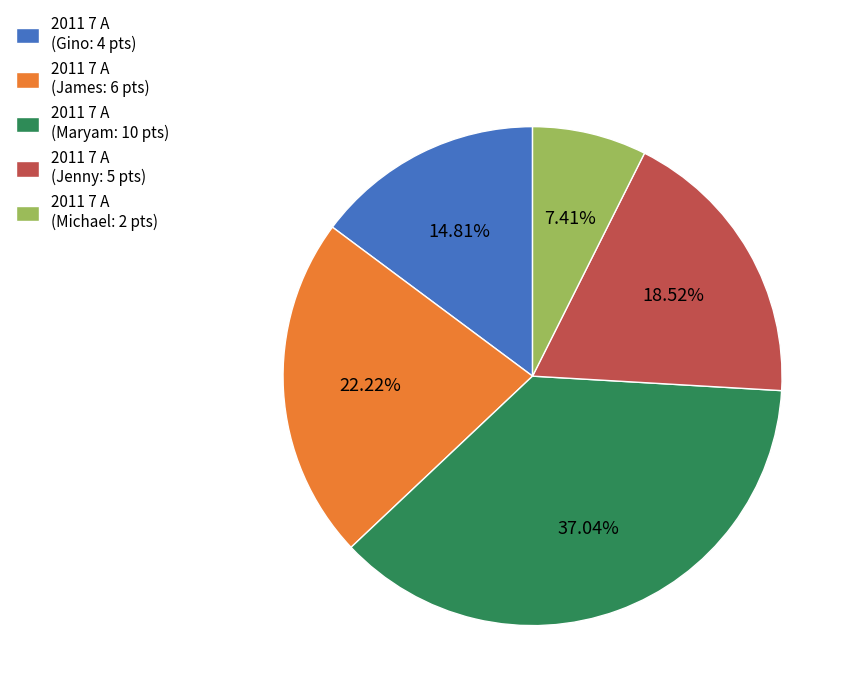

Do 2011 7 A (Maryam: 10 pts) and 2011 7 A (Michael: 2 pts) together represent more than half of the pie?

No